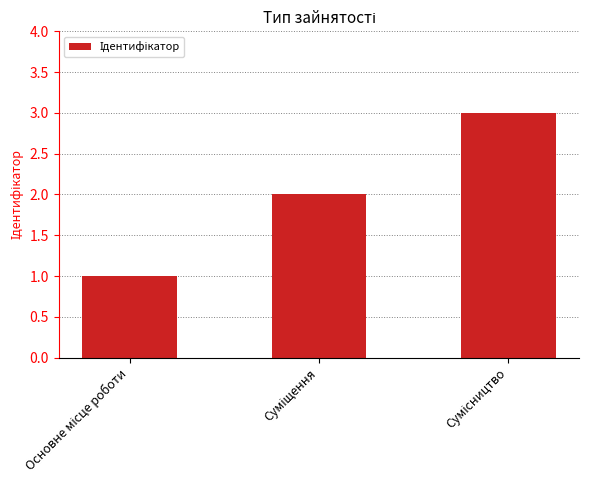

What is the maximum value shown in the chart?

3